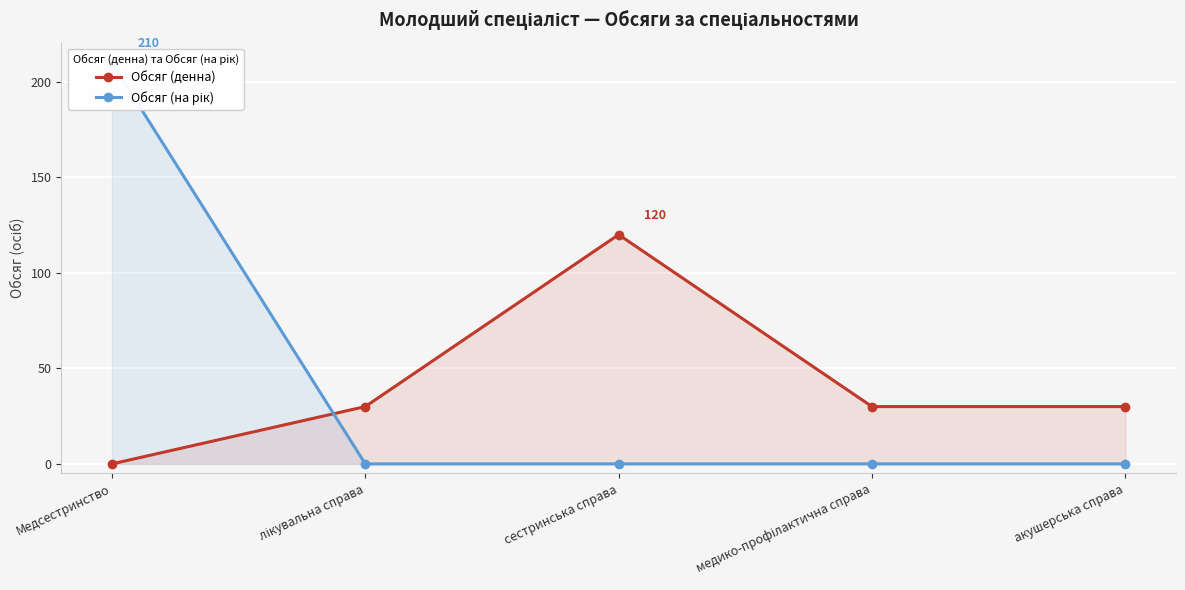

At which label is Обсяг (денна) closest to 60?

лікувальна справа